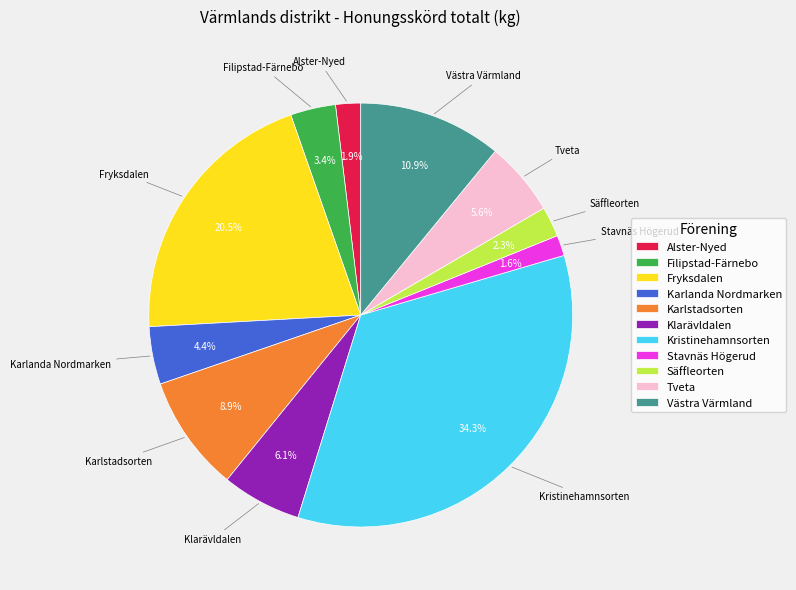

What is the ratio of the value at Klarävldalen to the value at Alster-Nyed?

3.2